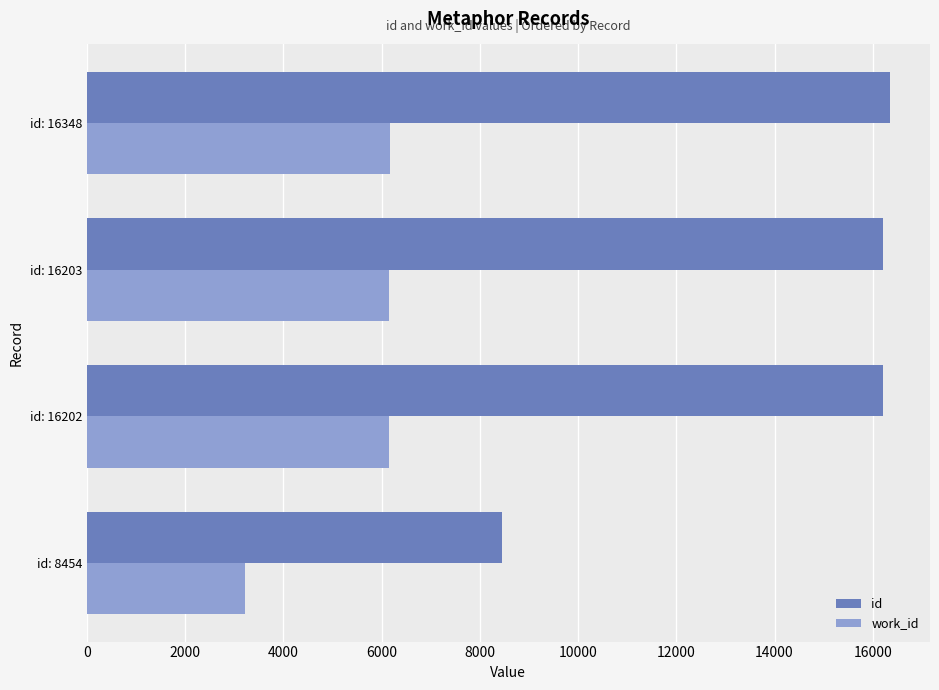

How many values in the id series are below 16203?

2